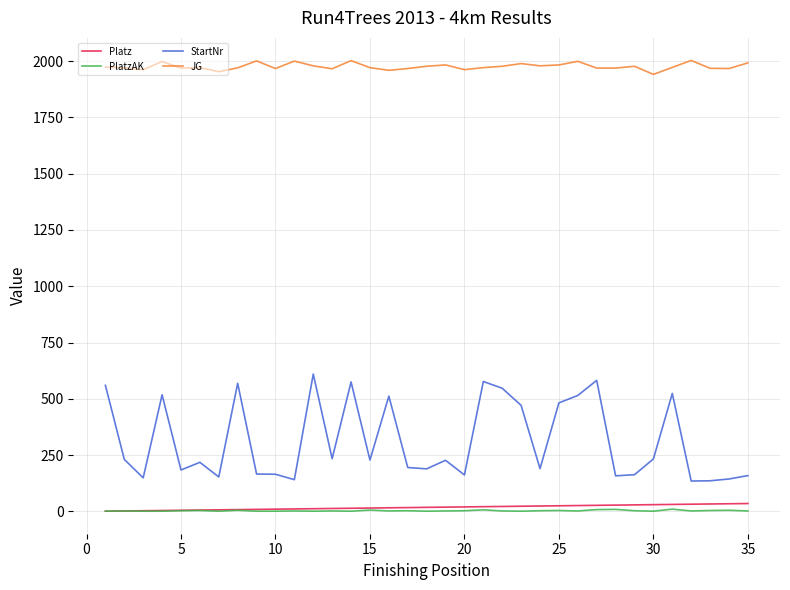

Which series has the largest total across all categories?

JG